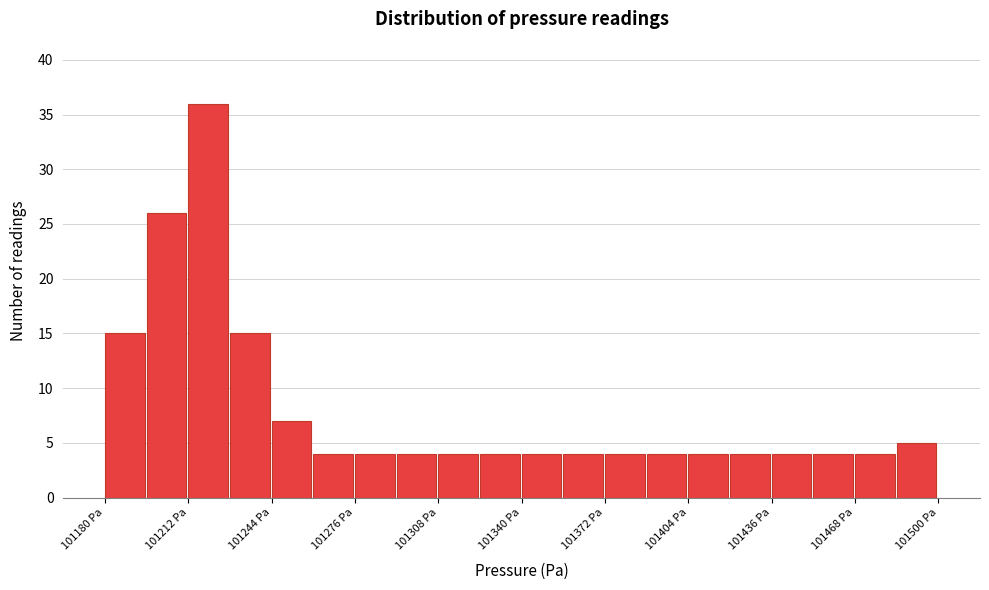

Read against the x-axis, roughly where is the centre of the tallest bar?

101220